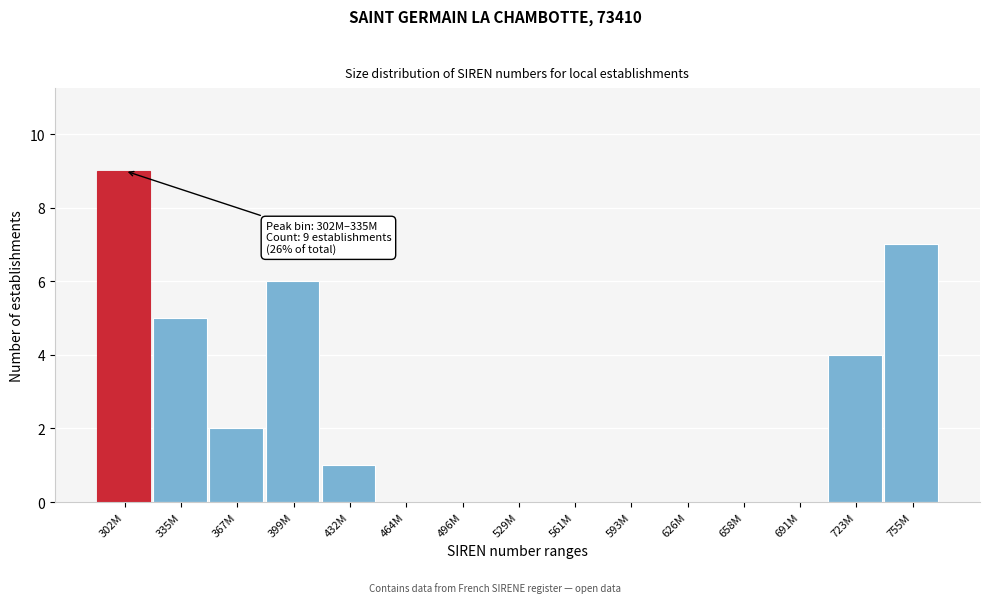

Reading left to right, what are all the values shown in this chart?

302M=9	335M=5	367M=2	399M=6	432M=1	464M=0	496M=0	529M=0	561M=0	593M=0	626M=0	658M=0	691M=0	723M=4	755M=7